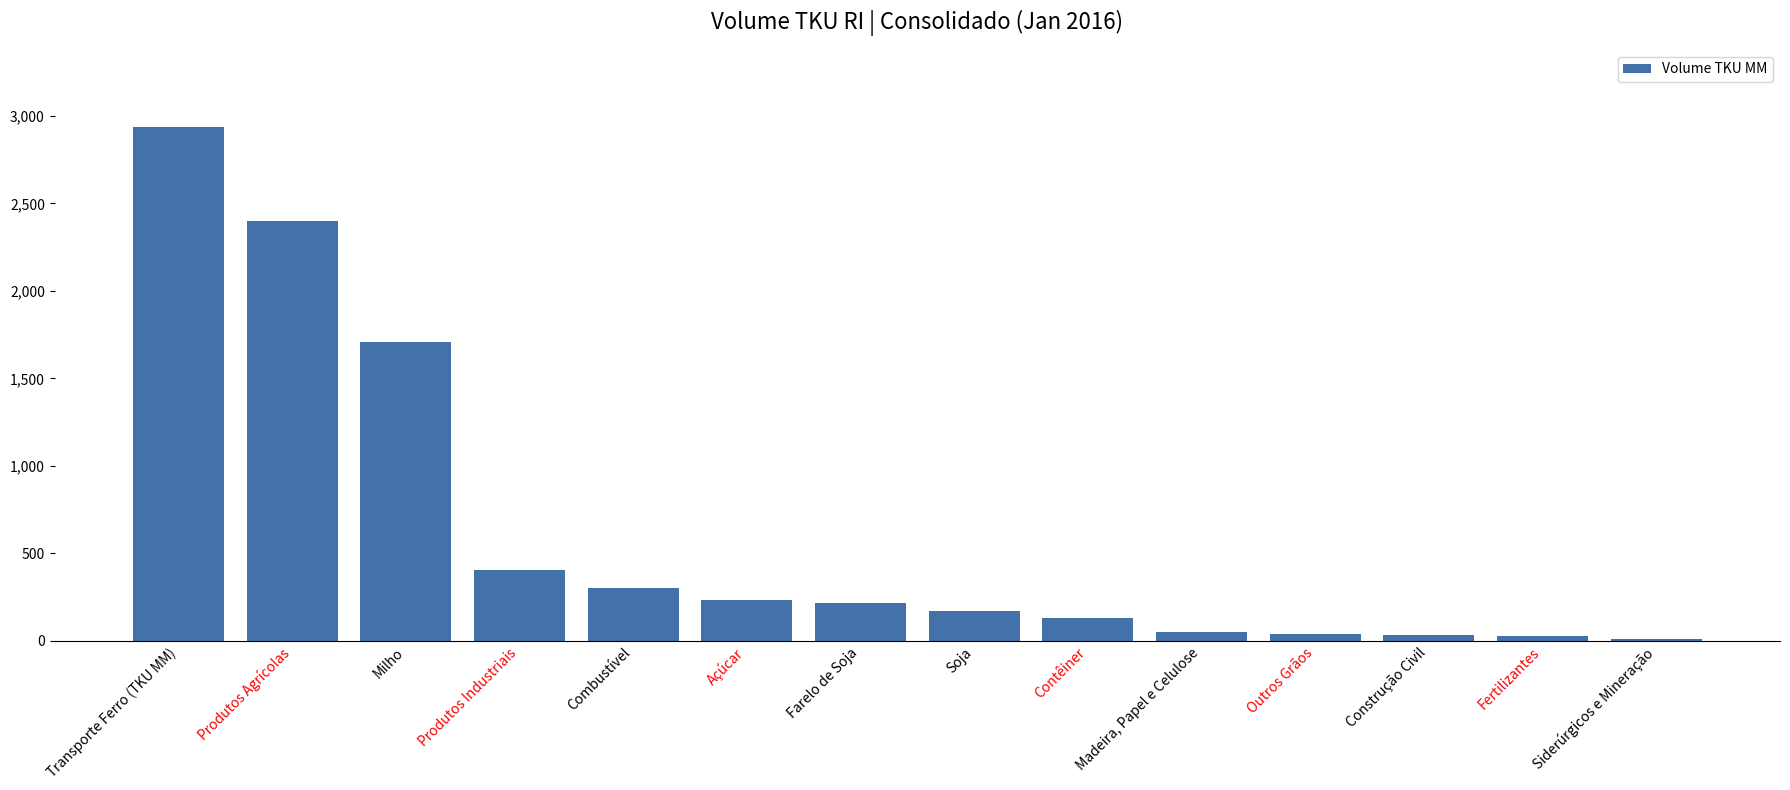

List the labels in order of value, smallest first.

Siderúrgicos e Mineração, Fertilizantes, Construção Civil, Outros Grãos, Madeira, Papel e Celulose, Contêiner, Soja, Farelo de Soja, Açúcar, Combustível, Produtos Industriais, Milho, Produtos Agrícolas, Transporte Ferro (TKU MM)